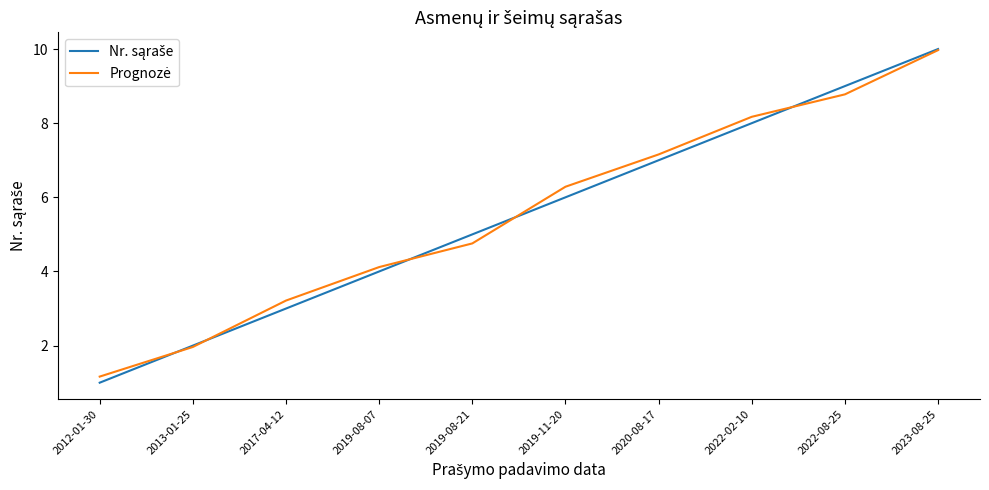

What is the total value across all series at 2012-01-30?

2.2